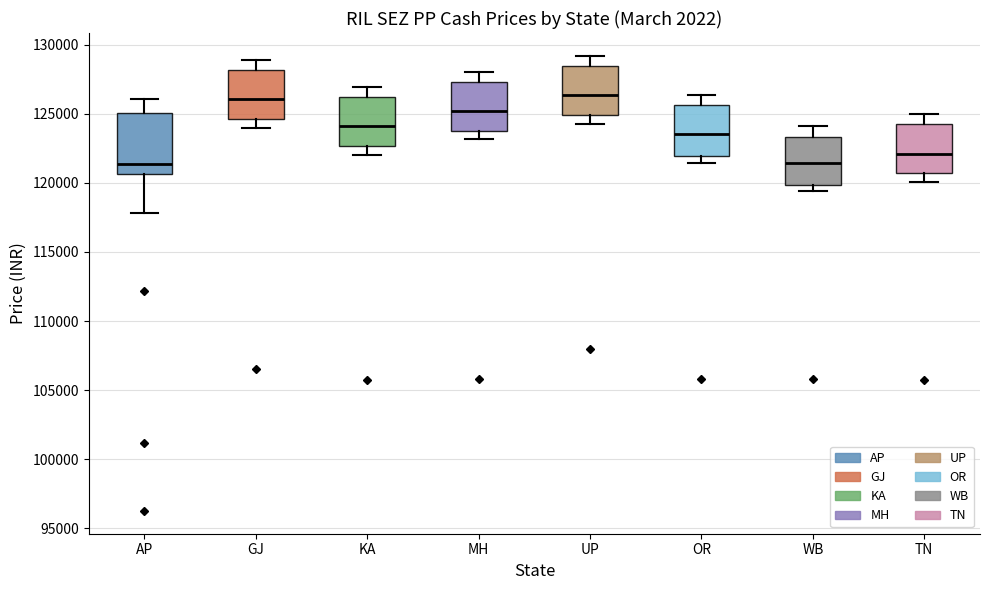

Reading left to right, transcribe this box plot: for each box, give where its median line is, the range the box spans, and where its two whiskers end, as read against the y-axis. The values are not printed on the chart, so give them approximately, as read against the axis.

AP: median 121500, box 120500 to 125000, whiskers 118000 to 126000
GJ: median 126000, box 124500 to 128000, whiskers 124000 to 129000
KA: median 124000, box 122500 to 126000, whiskers 122000 to 127000
MH: median 125000, box 123500 to 127500, whiskers 123000 to 128000
UP: median 126500, box 125000 to 128500, whiskers 124500 to 129000
OR: median 123500, box 122000 to 125500, whiskers 121500 to 126500
WB: median 121500, box 120000 to 123500, whiskers 119500 to 124000
TN: median 122000, box 120500 to 124000, whiskers 120000 to 125000